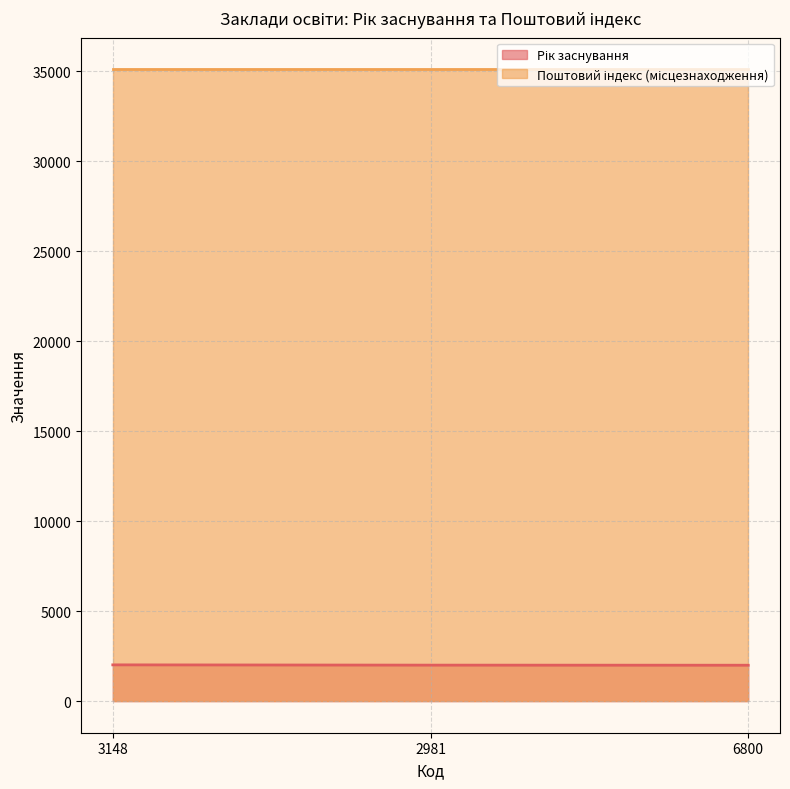

Rank the categories by value from lowest to highest.

6800, 2981, 3148